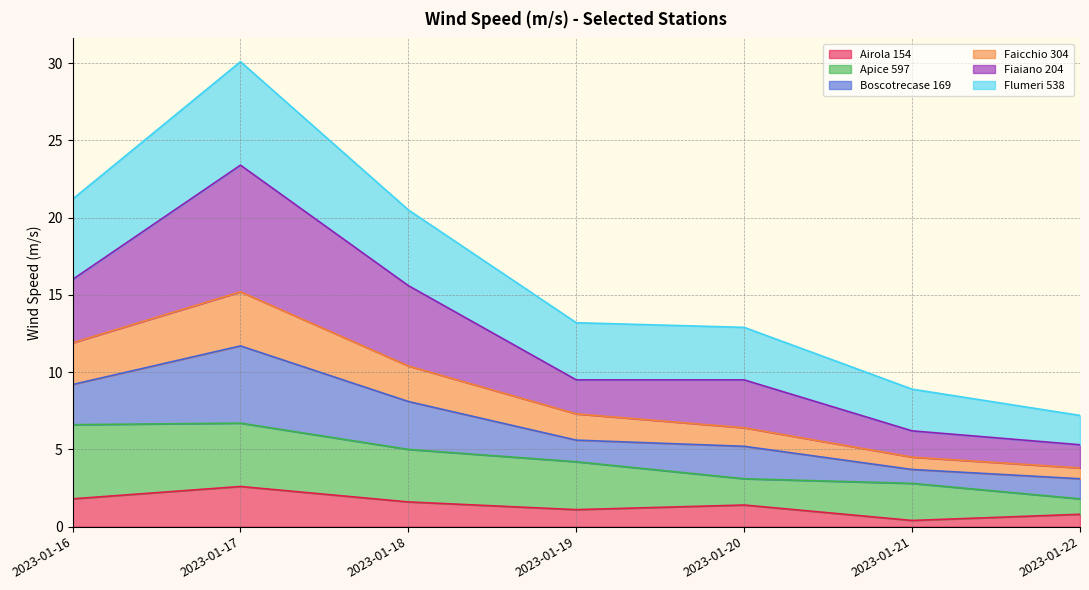

Does the chart have visible grid lines?

Yes